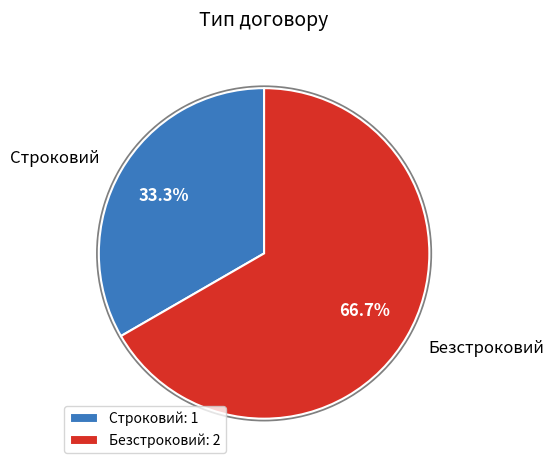

To the nearest percent, what percentage of the pie is Строковий?

33%